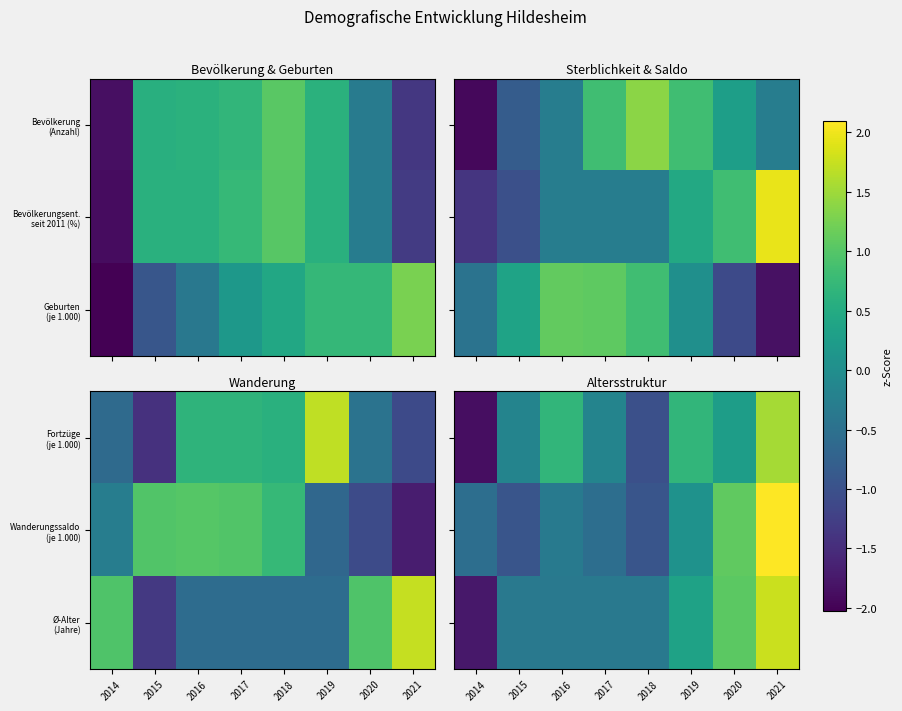

List the series in order of their peak value, lowest first.

Fortzüge (je 1.000), Ø-Alter (Jahre), Wanderungssaldo (je 1.000)